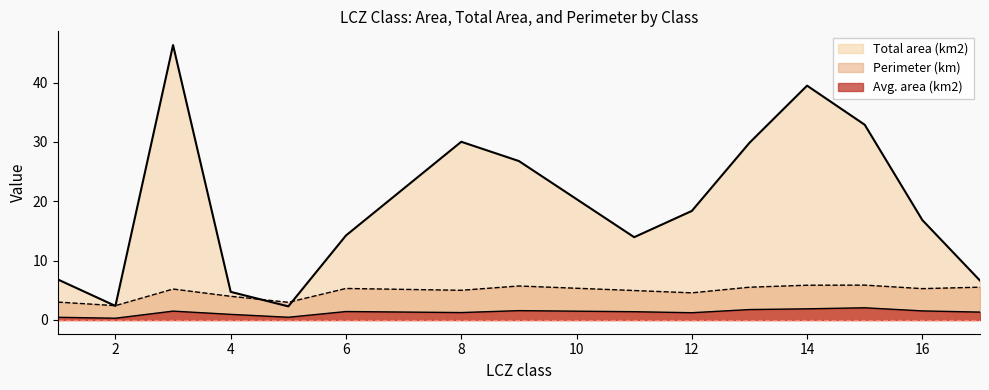

Is it true that Total area (km2) equals 17.6 at 3?

False